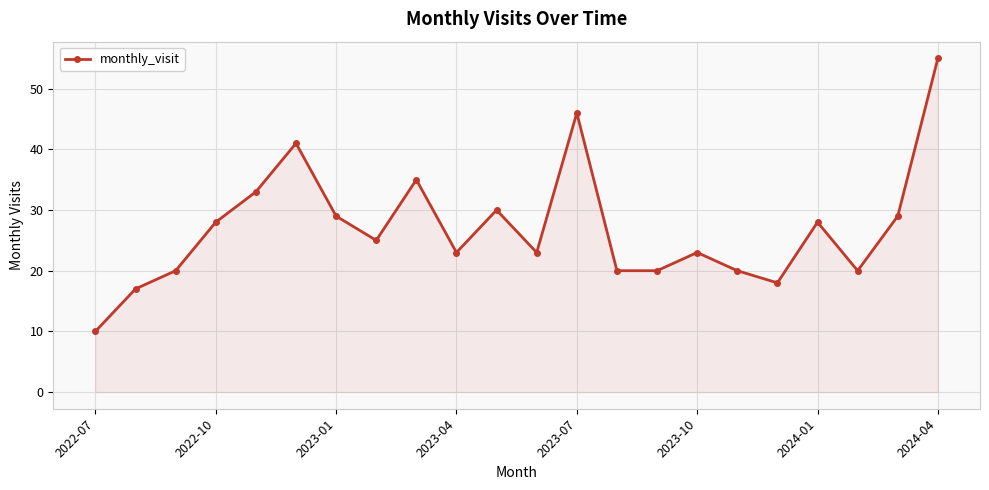

How many distinct data groups are displayed?

1